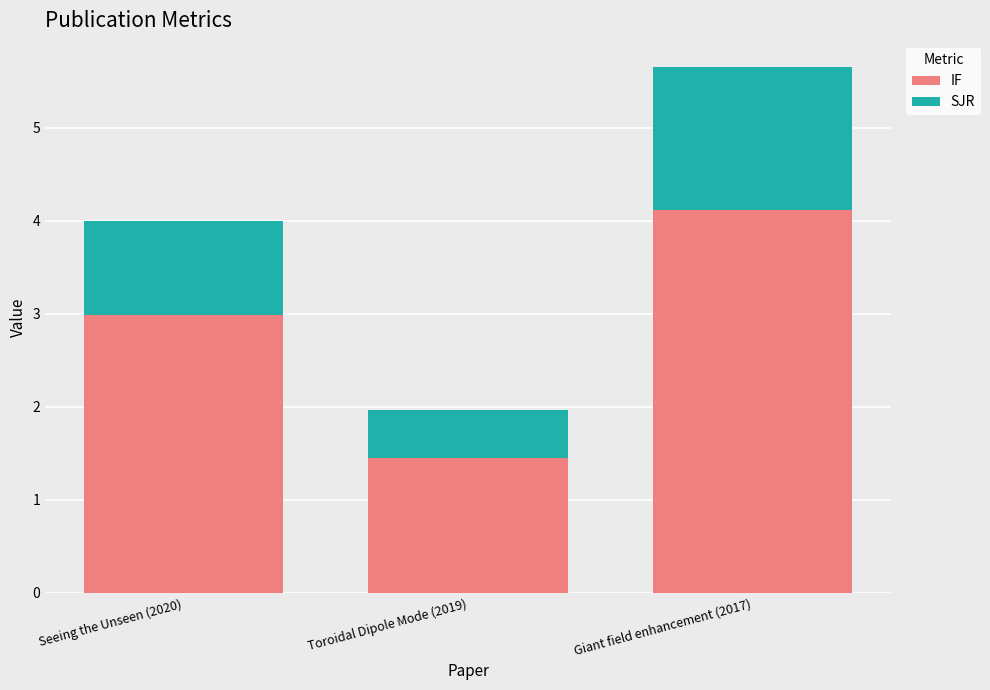

What is the average value of the IF series?

2.9